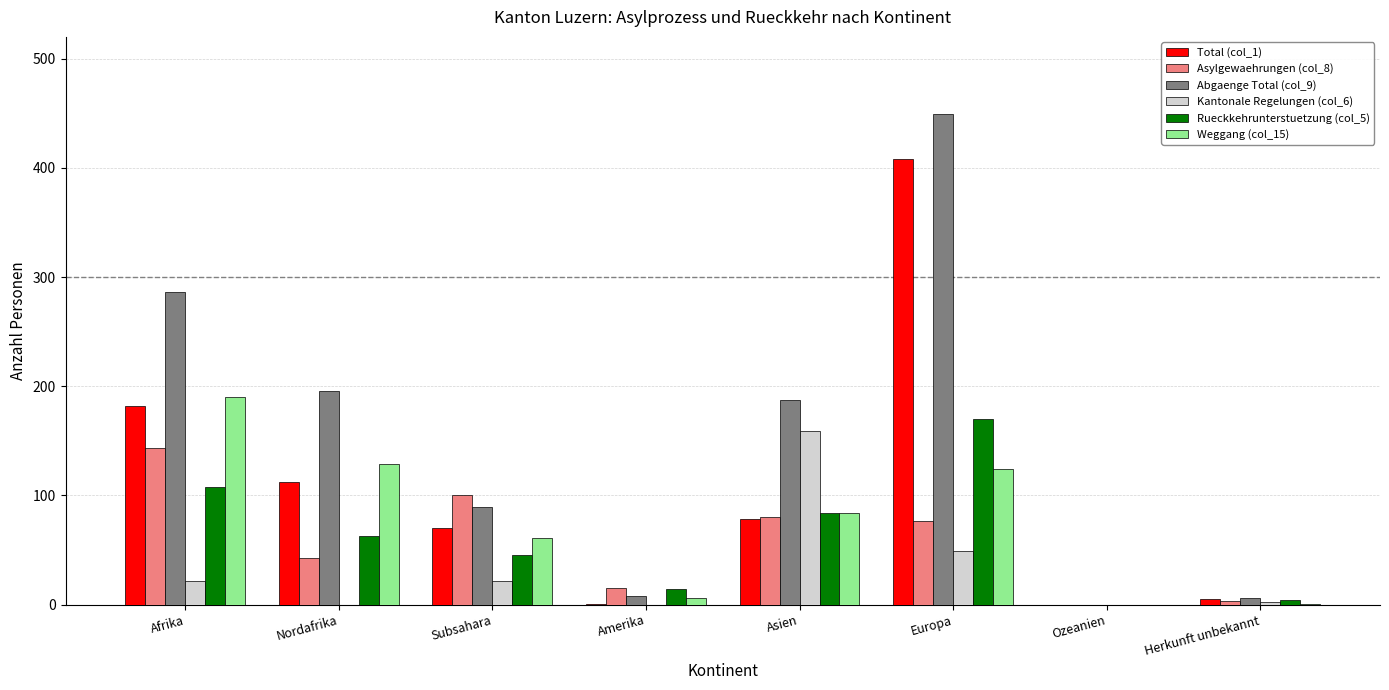

The Rueckkehrunterstuetzung (col_5) series shows 170 at Europa. True or false?

True